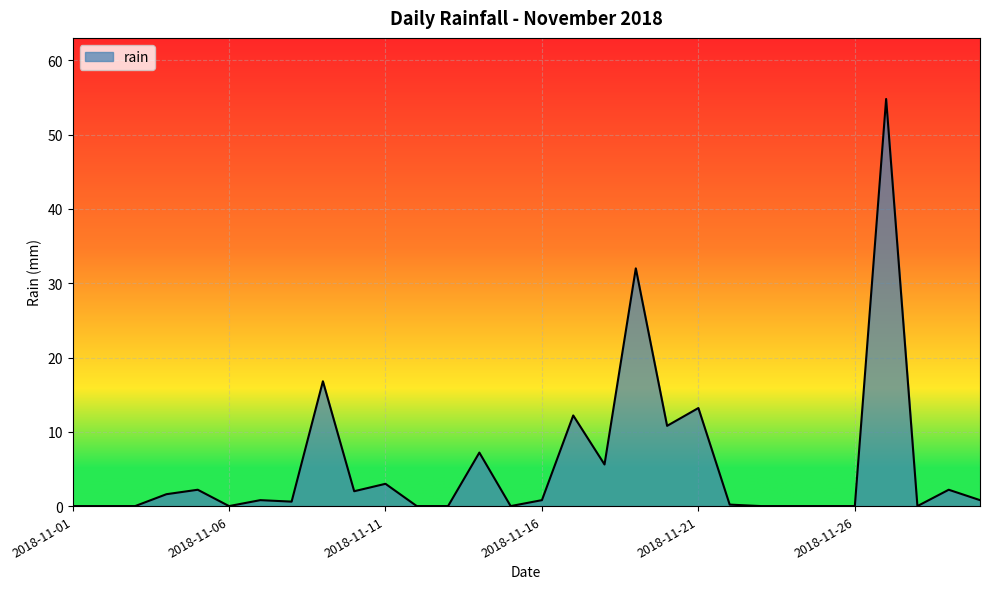

What is the difference between the maximum and minimum values?

54.8